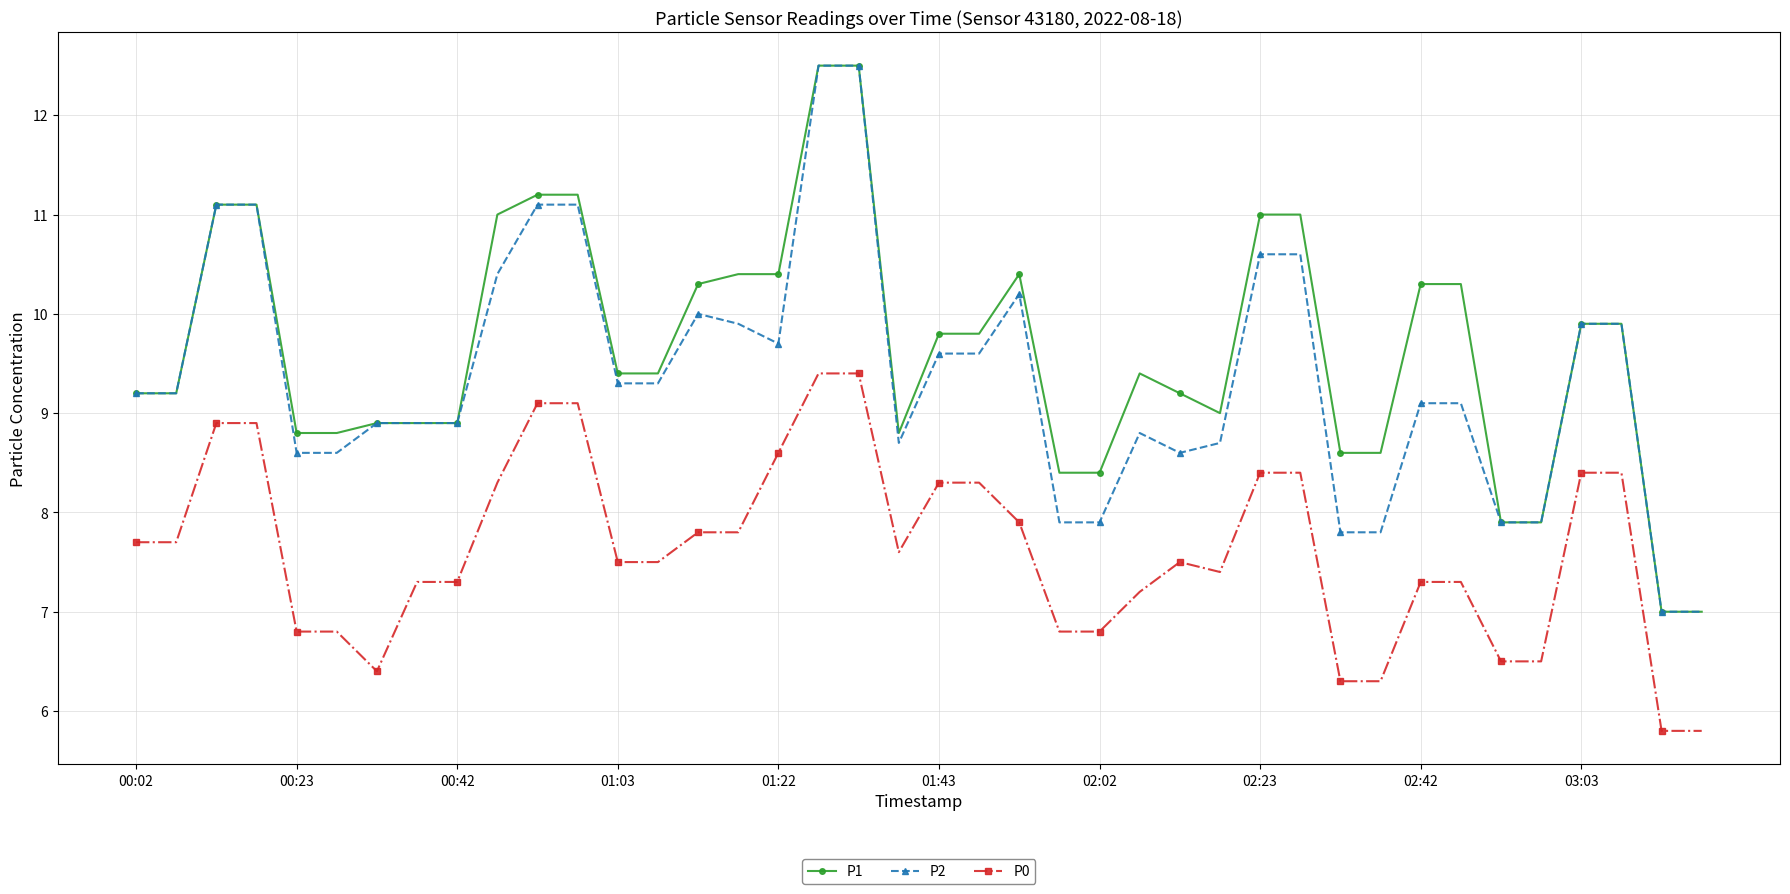

True or false: P1 has more than 1 points higher than both neighbors.

True